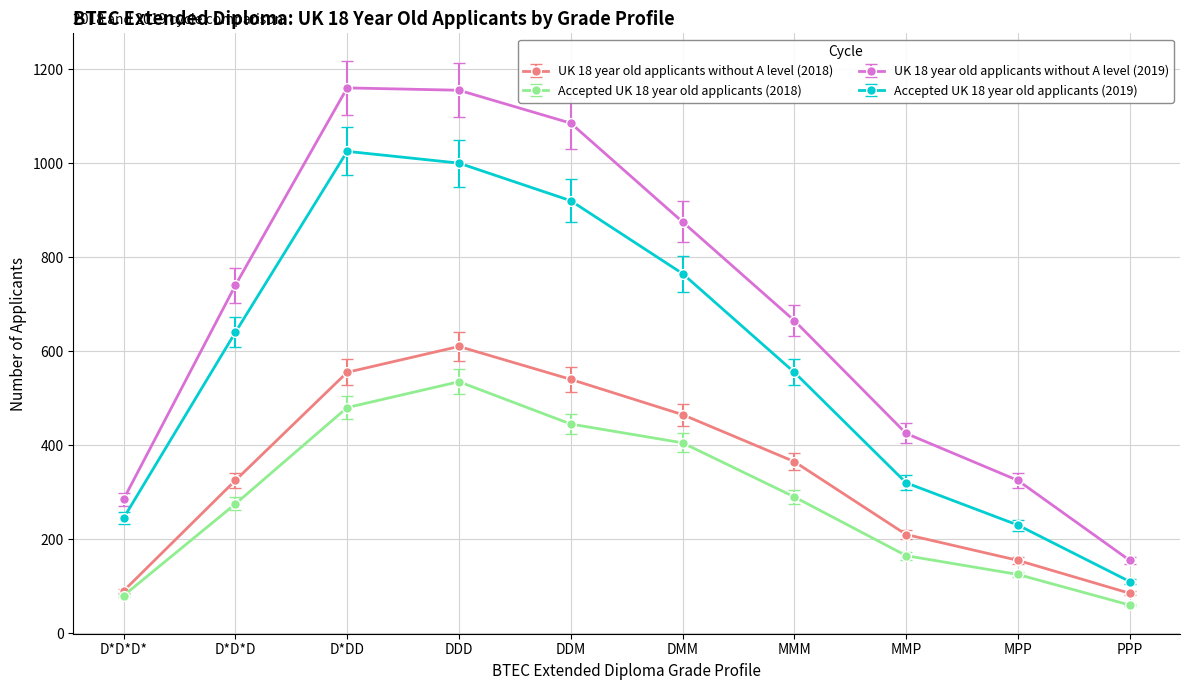

Rank the series at DDD from highest to lowest value.

UK 18 year old applicants without A level (2019), Accepted UK 18 year old applicants (2019), UK 18 year old applicants without A level (2018), Accepted UK 18 year old applicants (2018)